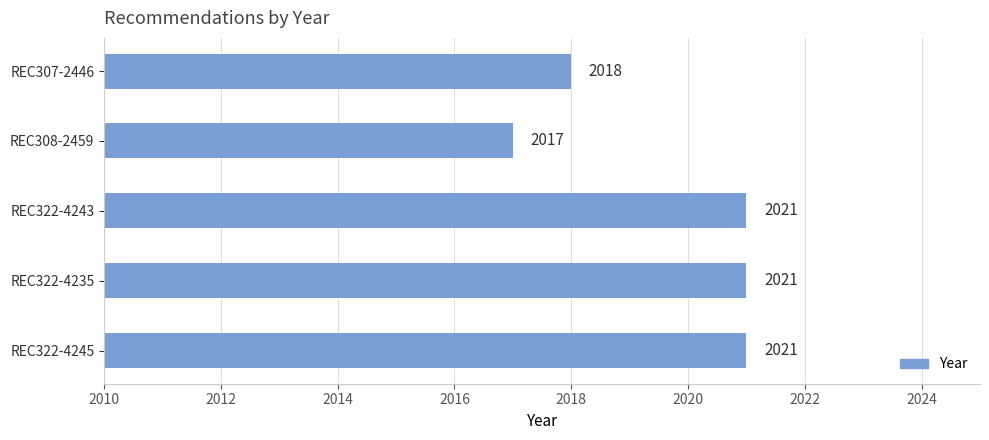

What is the difference between the second highest and second lowest values?

3